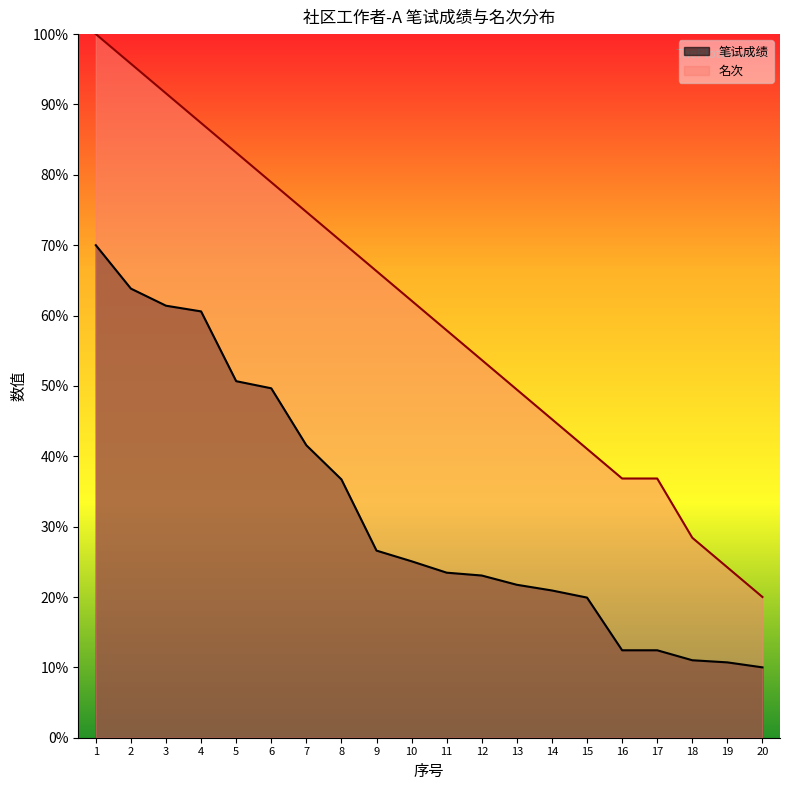

Which series changed the most between 1 and 13?

名次